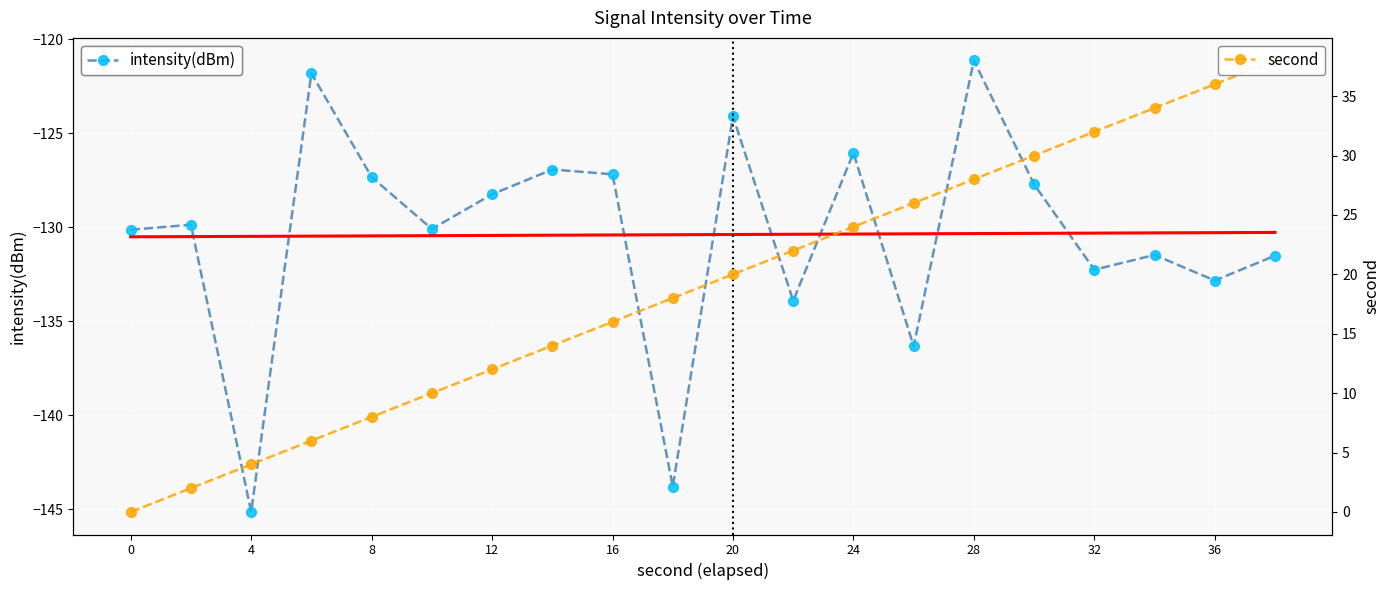

True or false: intensity(dBm) and second cross at least once.

False